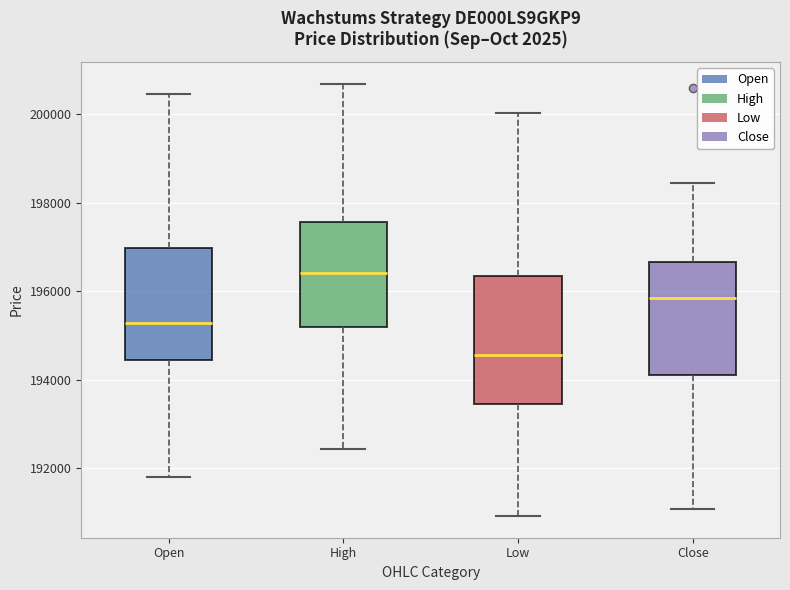

Comparing the boxes themselves (not the whiskers), which one is the tallest?

Low